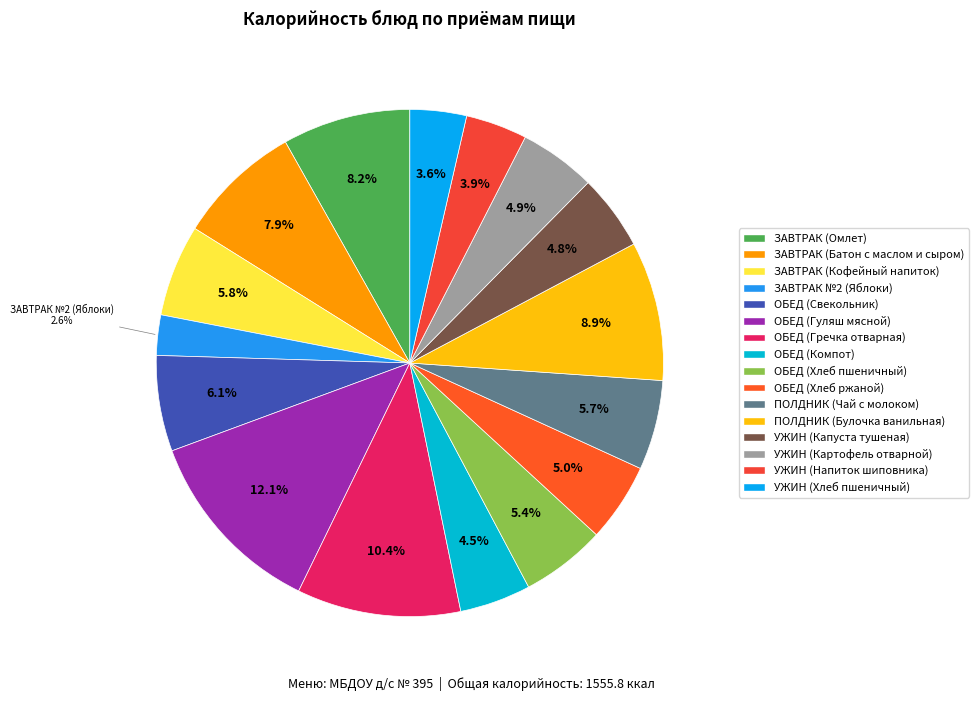

Is there a majority slice in this chart?

No